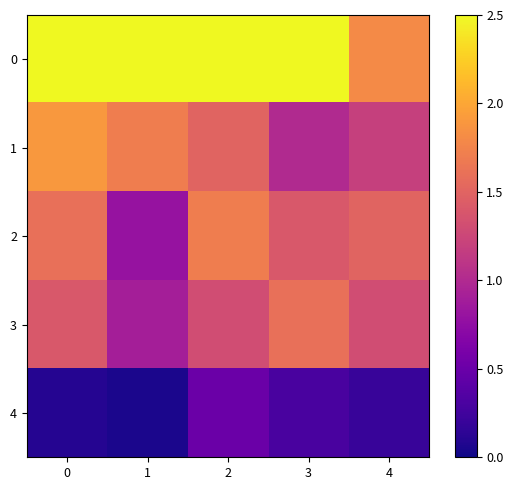

At which category does the chart reach its minimum across all series?

1